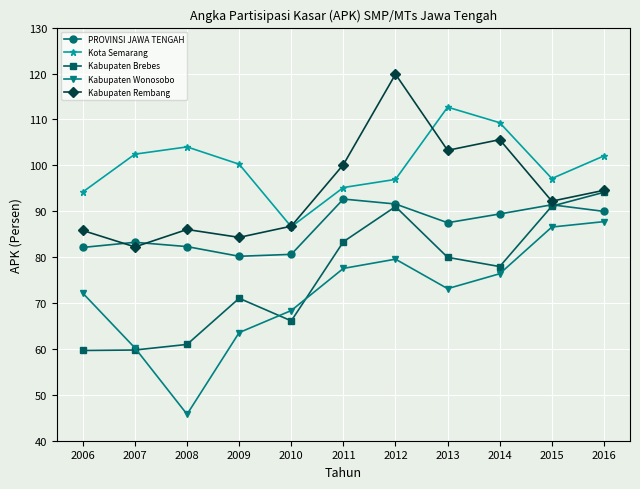

True or false: Kabupaten Wonosobo has more than 1 points higher than both neighbors.

False